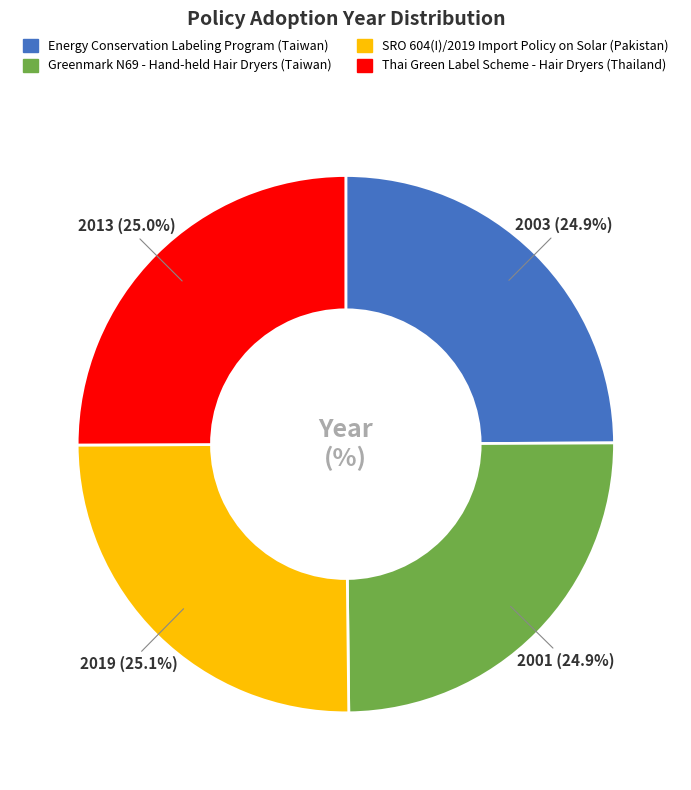

What is the ratio of the value at Energy Conservation Labeling Program (Taiwan) to the value at Thai Green Label Scheme - Hair Dryers (Thailand)?

1.0